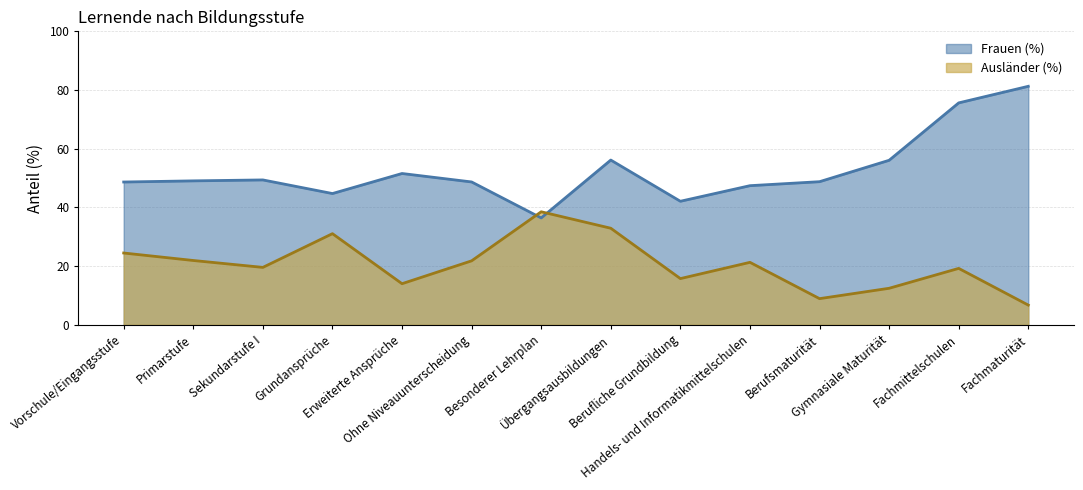

What is the difference between the maximum and minimum values in the Ausländer (%) series?

31.8